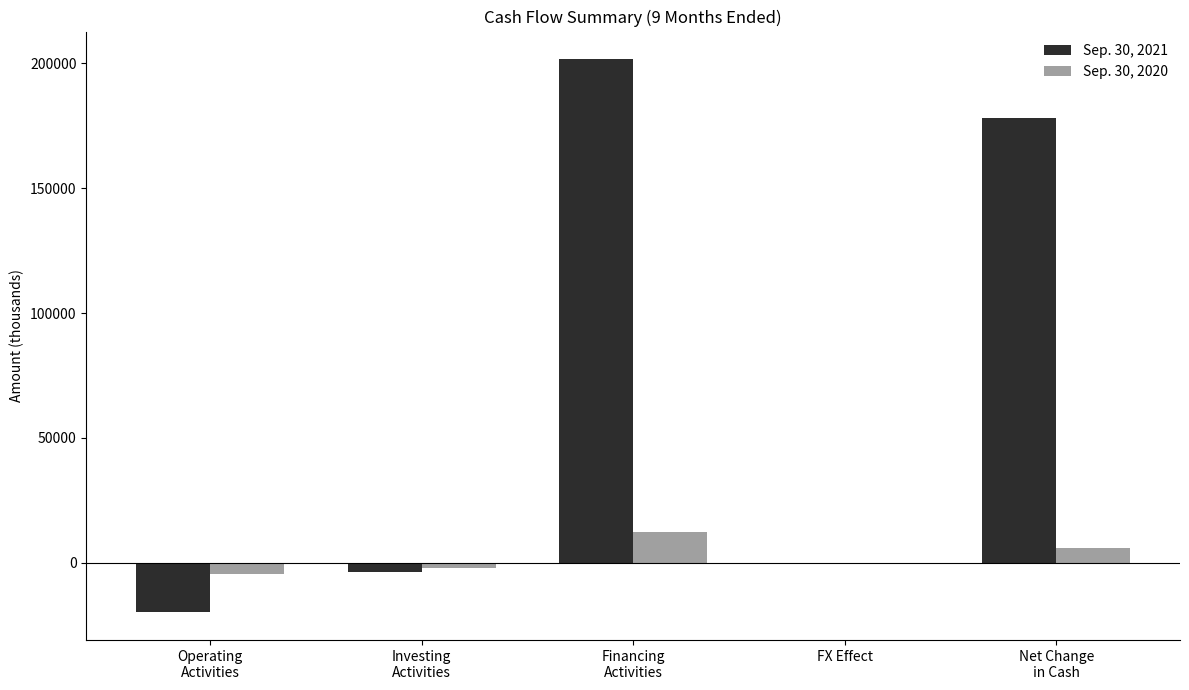

Which series has the largest total across all categories?

Sep. 30, 2021